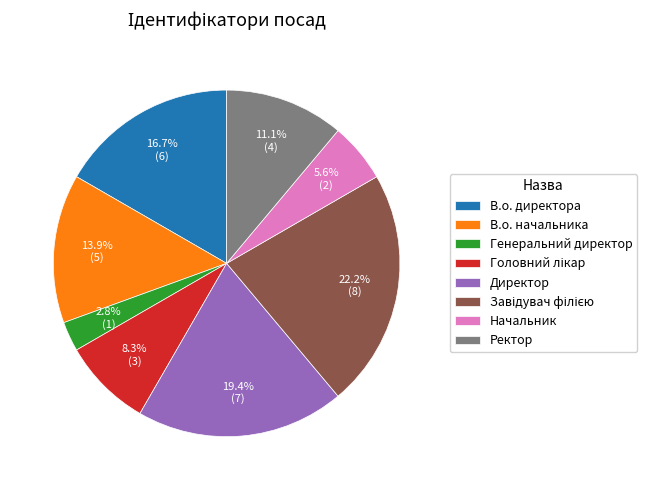

Is there a majority slice in this chart?

No